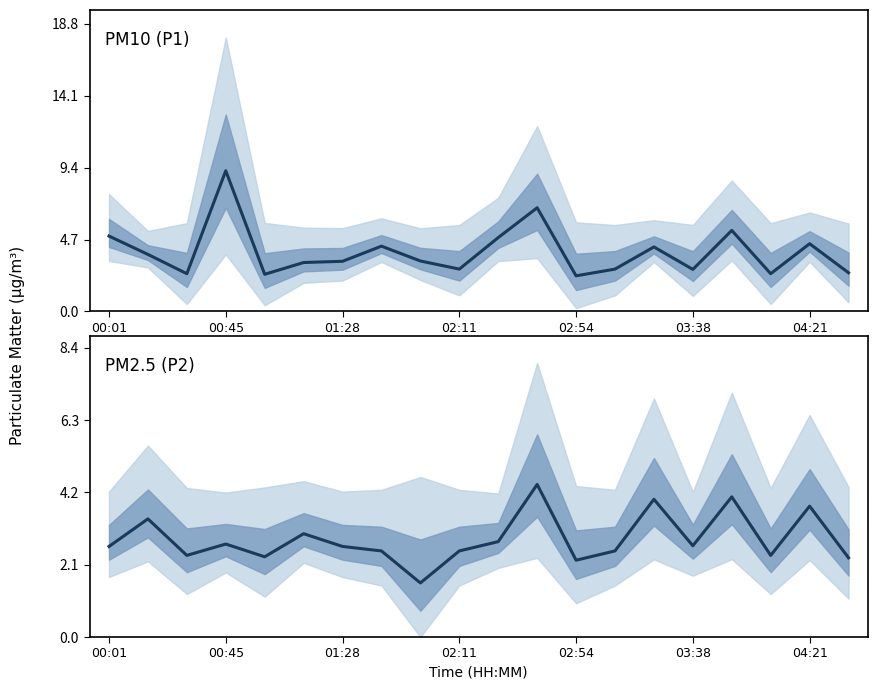

What position from the right is 11?

9